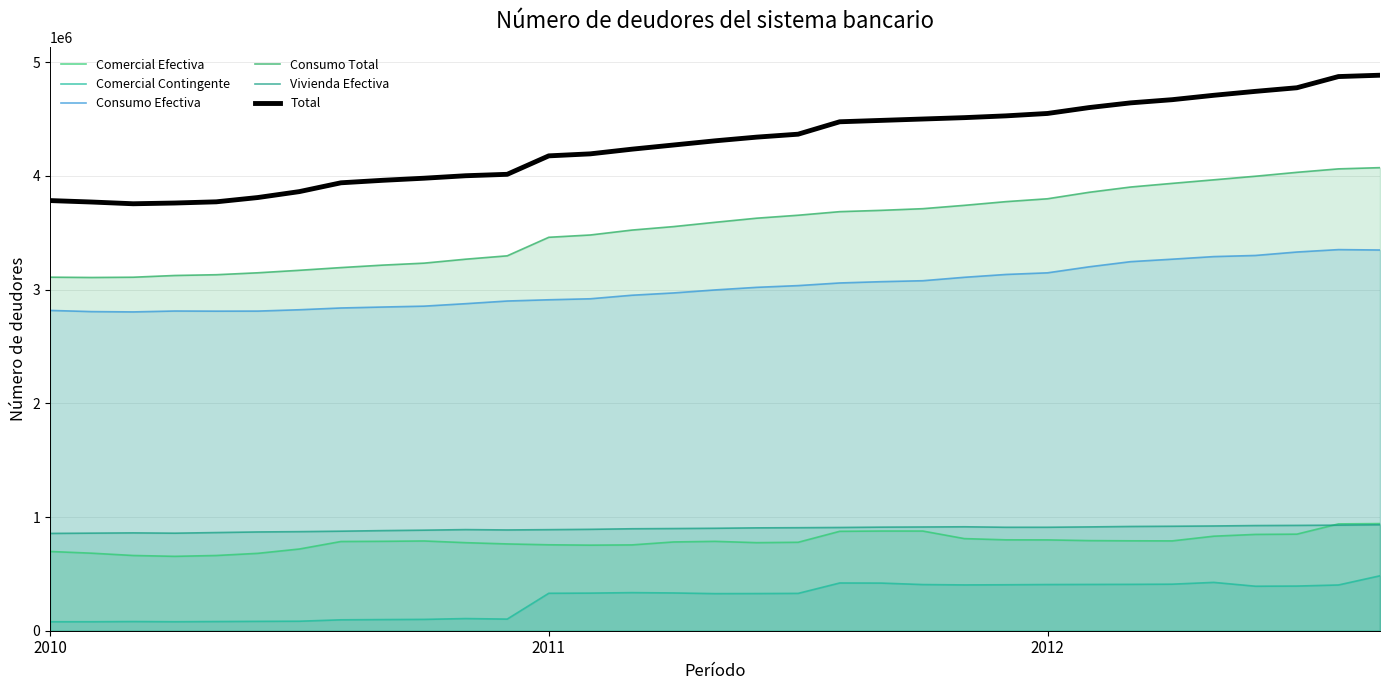

Count the number of data series in this chart.

6